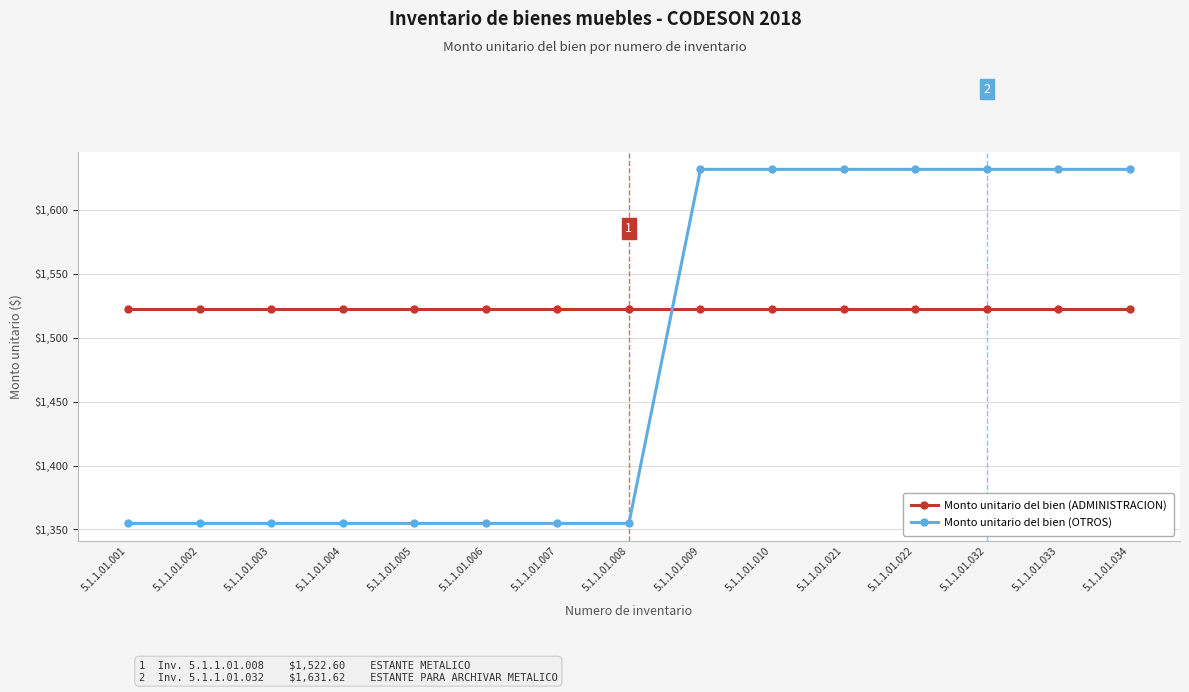

How many intersections are there between Monto unitario del bien (OTROS) and Monto unitario del bien (ADMINISTRACION)?

1